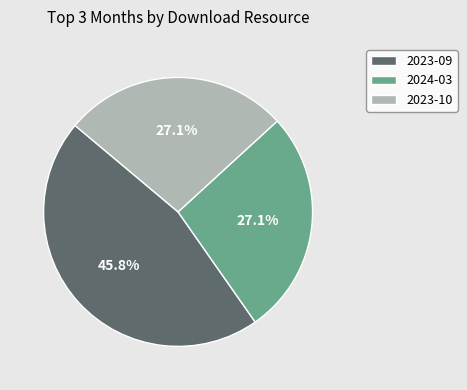

Does 2023-09 represent more than half of the total?

No